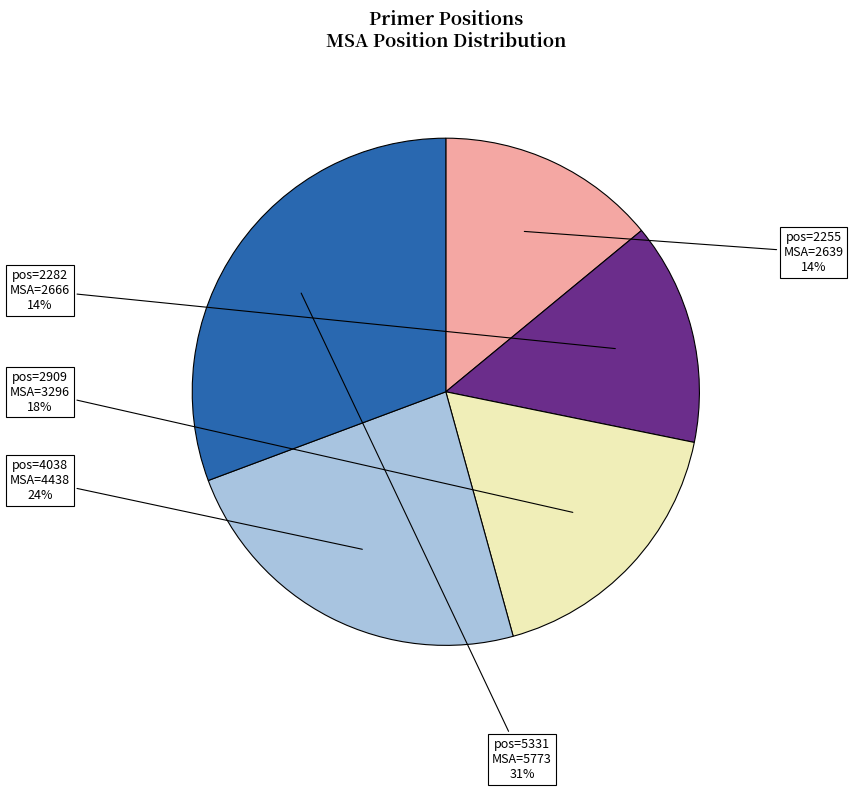

Does any single category account for the majority?

No